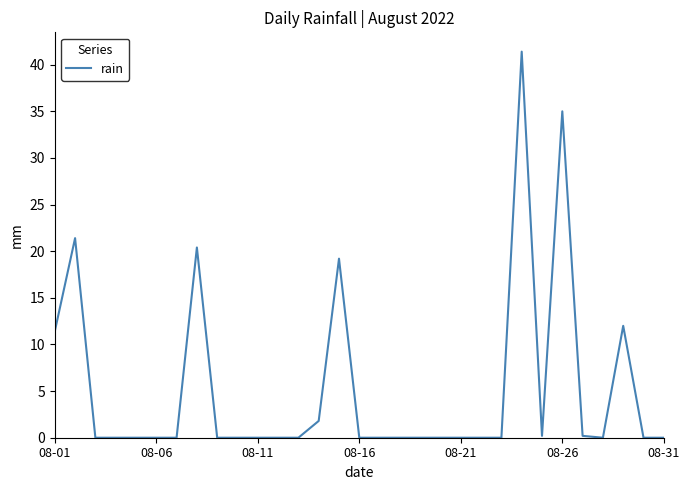

What is the maximum value shown in the chart?

41.4